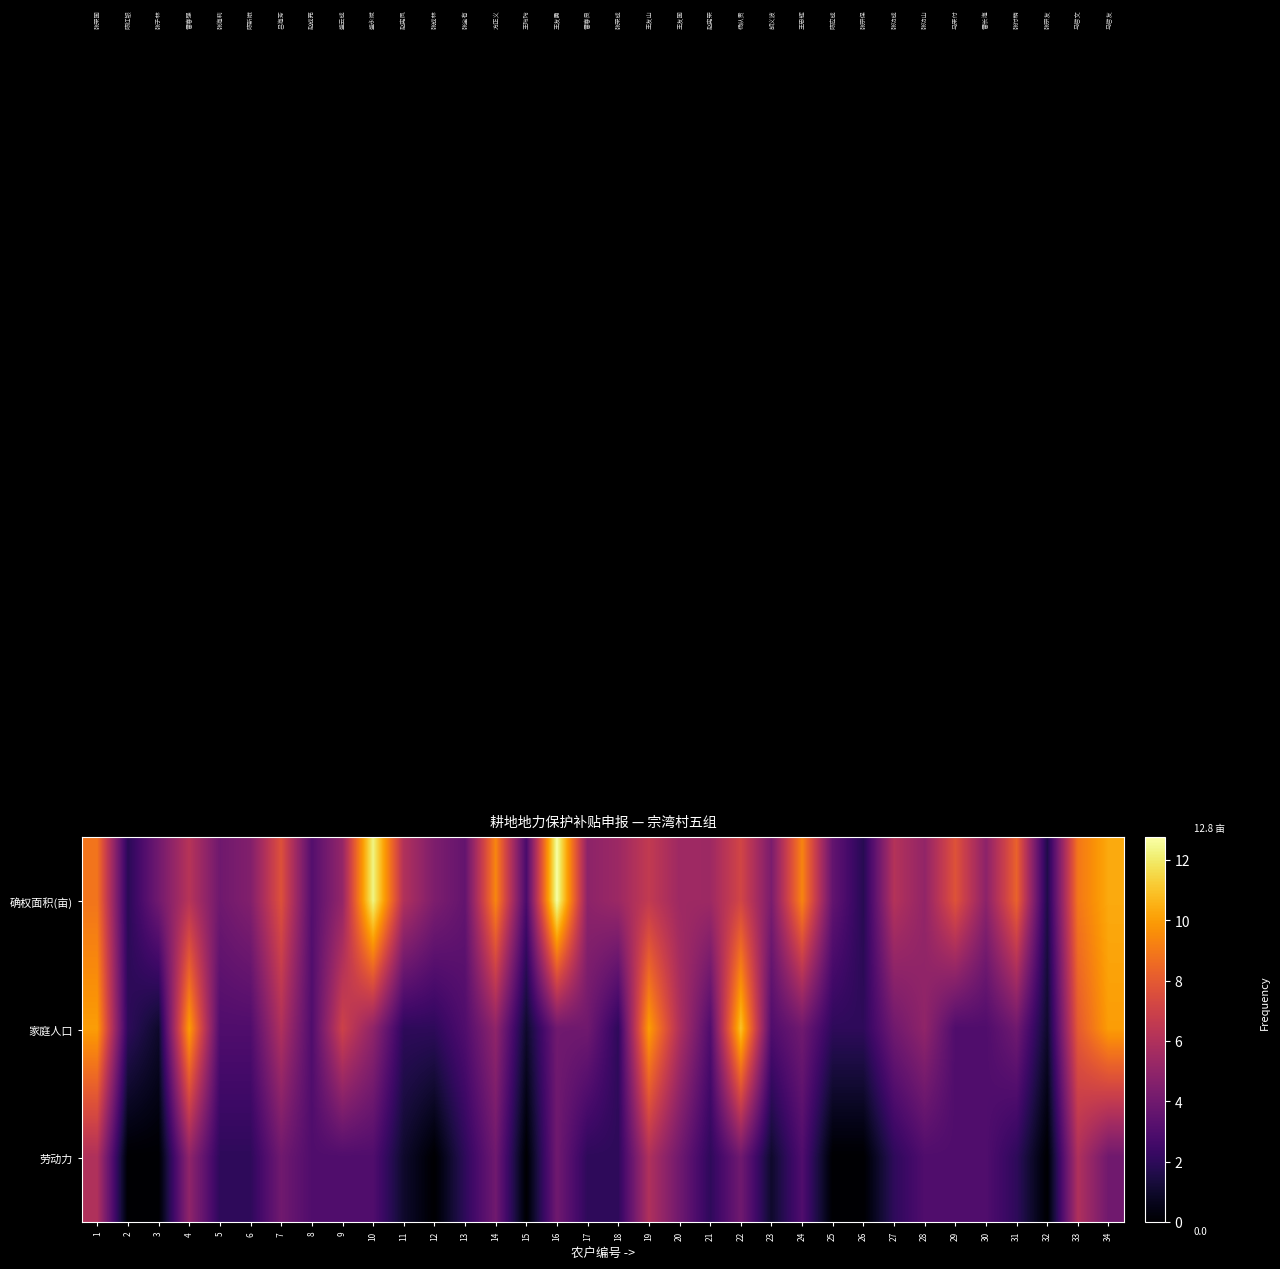

Reading left to right, extract all data points from this chart.

确权面积(亩): 1=8.9	2=1.9	3=4.0	4=6.2	5=4.0	6=4.6	7=7.7	8=3.1	9=5.1	10=12.3	11=6.0	12=4.4	13=3.6	14=9.4	15=2.8	16=12.8	17=4.9	18=5.4	19=6.6	20=5.4	21=5.4	22=7.2	23=4.3	24=9.3	25=3.6	26=1.8	27=6.2	28=5.1	29=7.7	30=4.9	31=8.3	32=1.6	33=8.9	34=10.3
家庭人口: 1=10.0	2=2.0	3=1.0	4=10.0	5=3.0	6=3.0	7=6.0	8=3.0	9=7.0	10=5.0	11=2.0	12=2.0	13=3.0	14=5.0	15=1.0	16=4.0	17=4.0	18=2.0	19=10.0	20=6.0	21=3.0	22=11.0	23=3.0	24=4.0	25=2.0	26=2.0	27=4.0	28=5.0	29=3.0	30=3.0	31=4.0	32=1.0	33=8.0	34=10.0
劳动力: 1=6.0	2=0.0	3=0.0	4=5.0	5=2.0	6=2.0	7=4.0	8=3.0	9=3.0	10=3.0	11=1.0	12=0.0	13=2.0	14=4.0	15=0.0	16=4.0	17=2.0	18=2.0	19=6.0	20=4.0	21=2.0	22=4.0	23=1.0	24=3.0	25=0.0	26=0.0	27=2.0	28=3.0	29=3.0	30=3.0	31=2.0	32=0.0	33=6.0	34=4.0